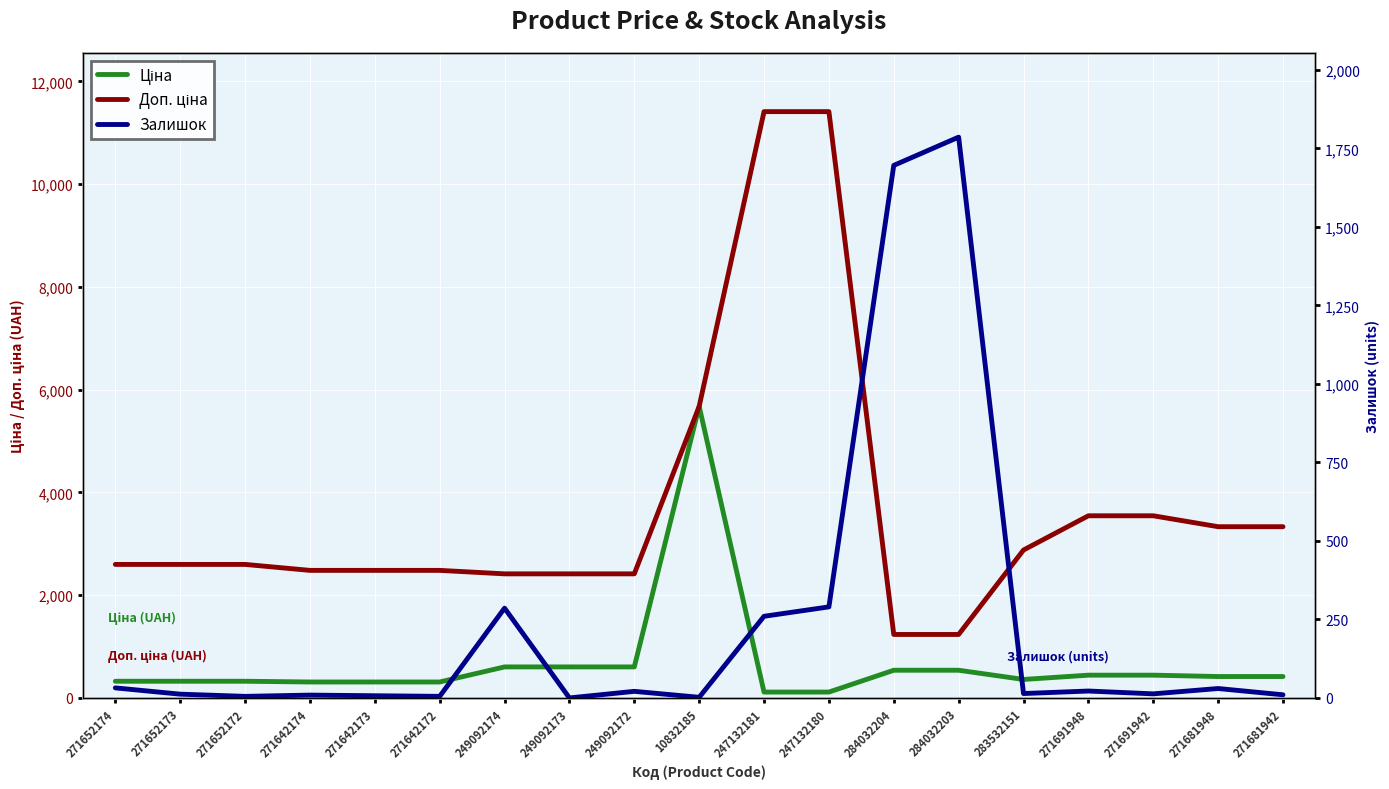

Is it true that Доп. ціна equals 2786.3 at 10832185?

False